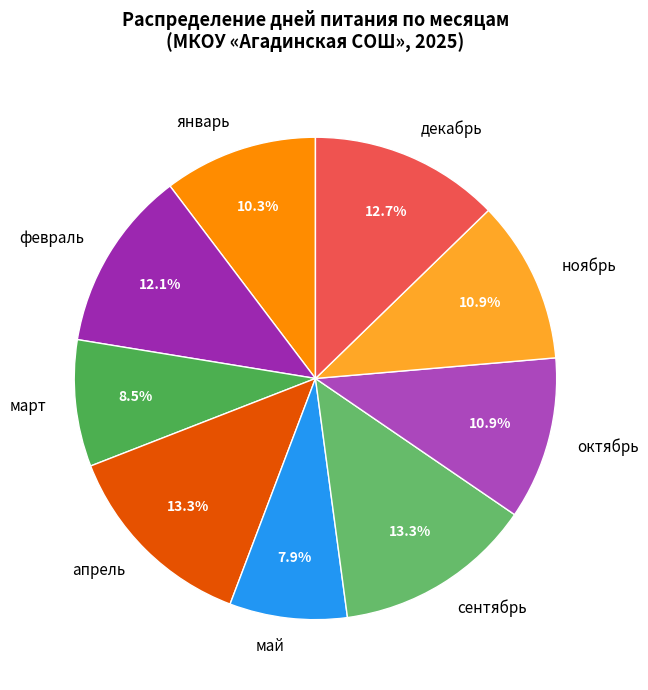

Between май and сентябрь, which is larger?

сентябрь